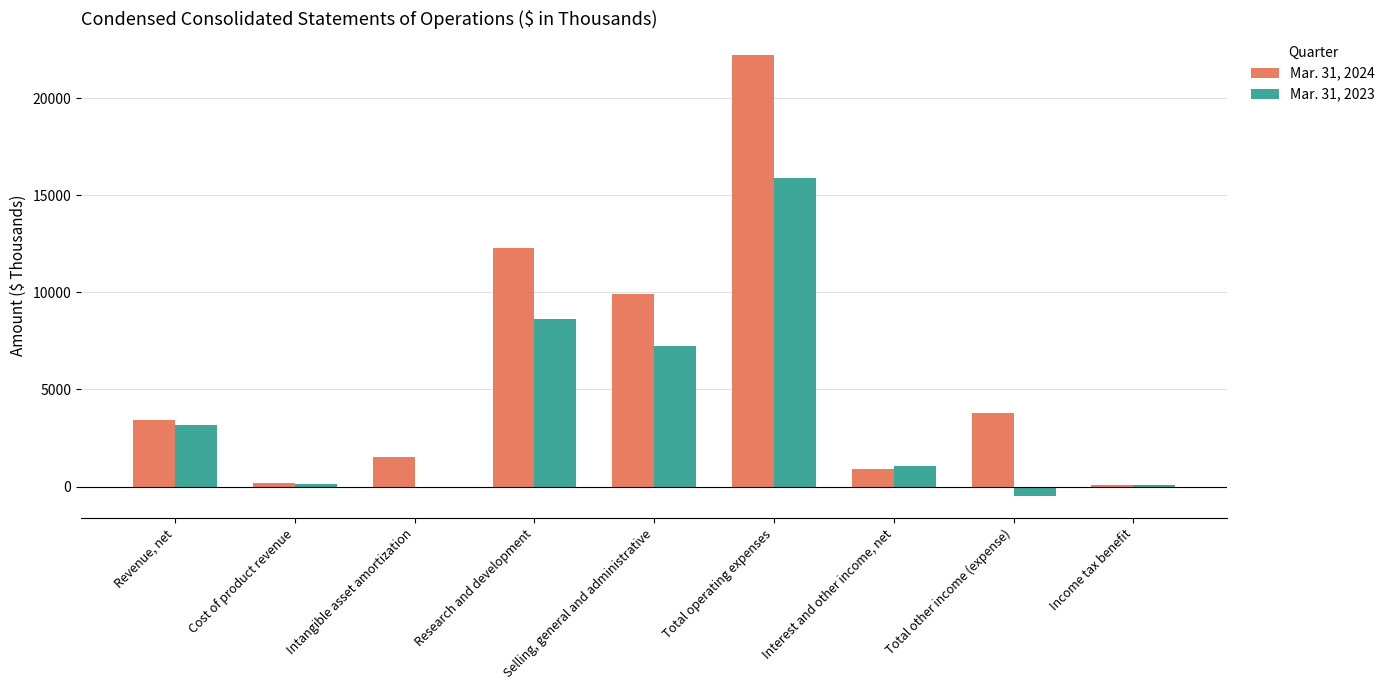

How many data points does each series have?

9